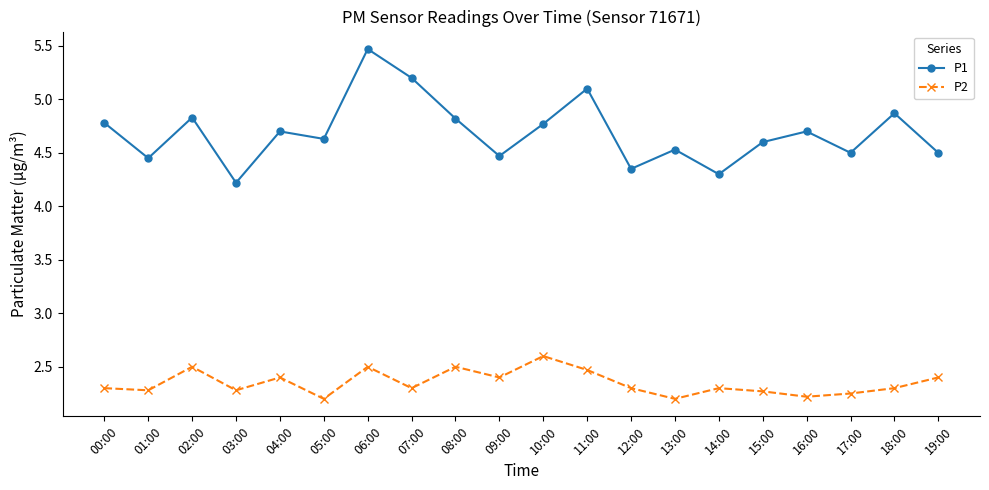

What is the label of the 9th point from the right?

11:00